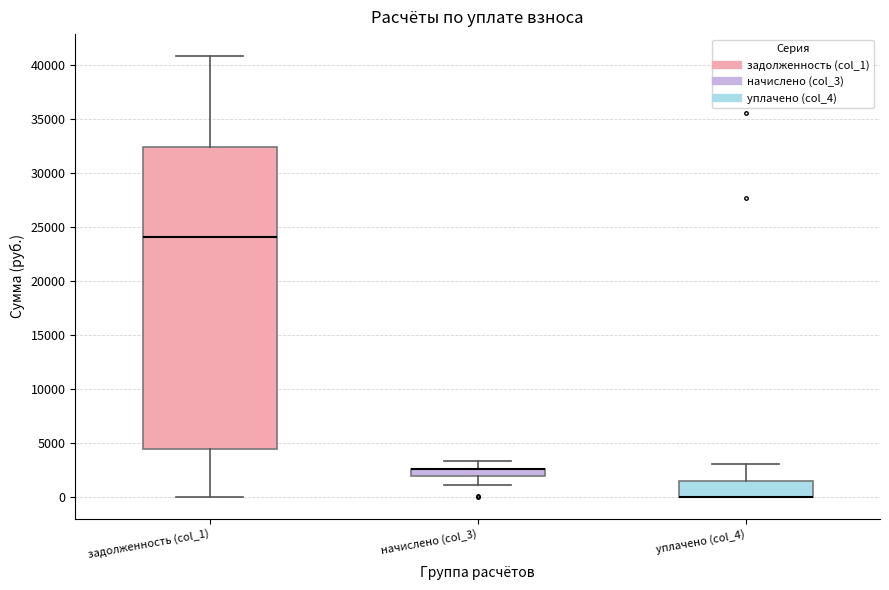

Where does the lower whisker of the box for задолженность (col_1) end on the y-axis? The values are not printed on the chart, so give them approximately, as read against the axis.

0